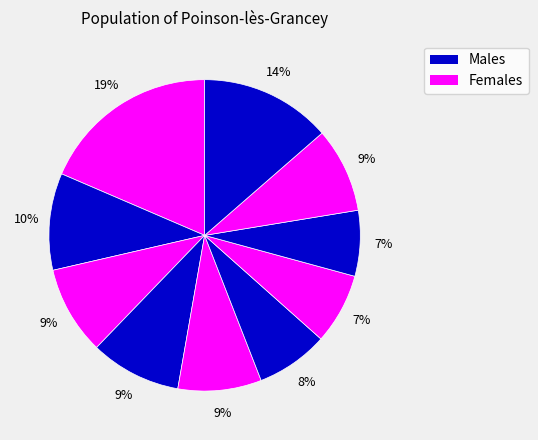

Is there any slice that represents more than half of the pie?

No